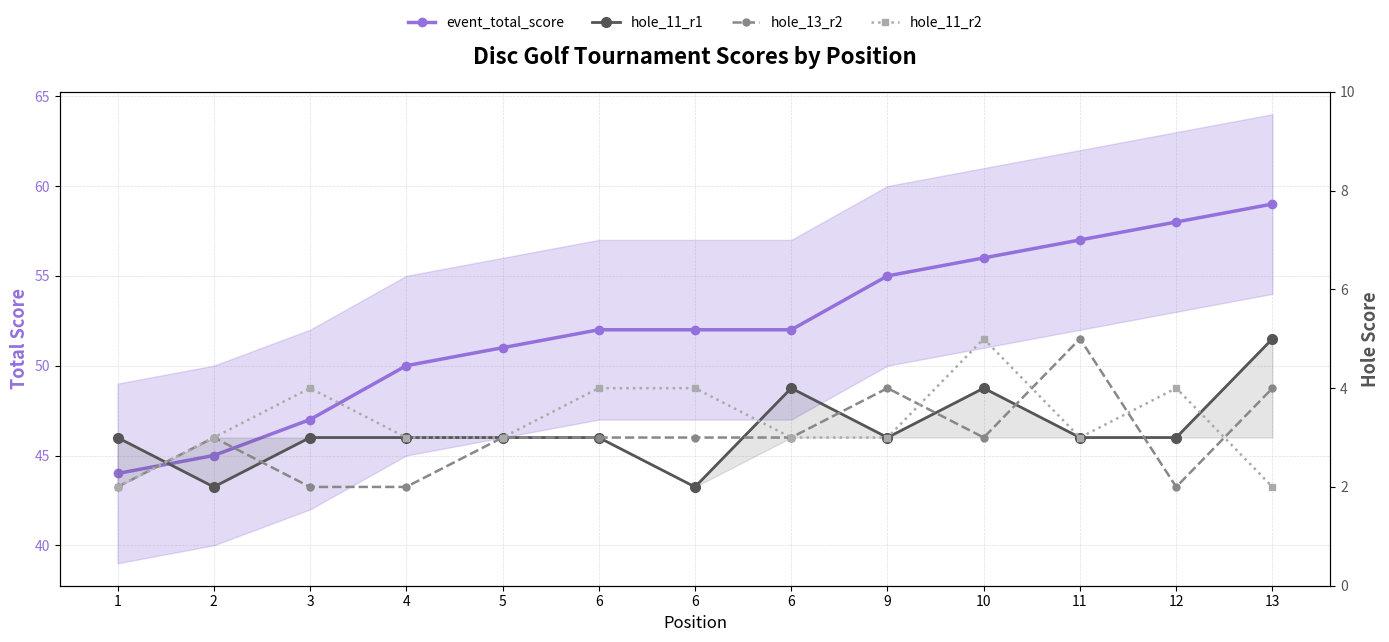

How many distinct data groups are displayed?

4